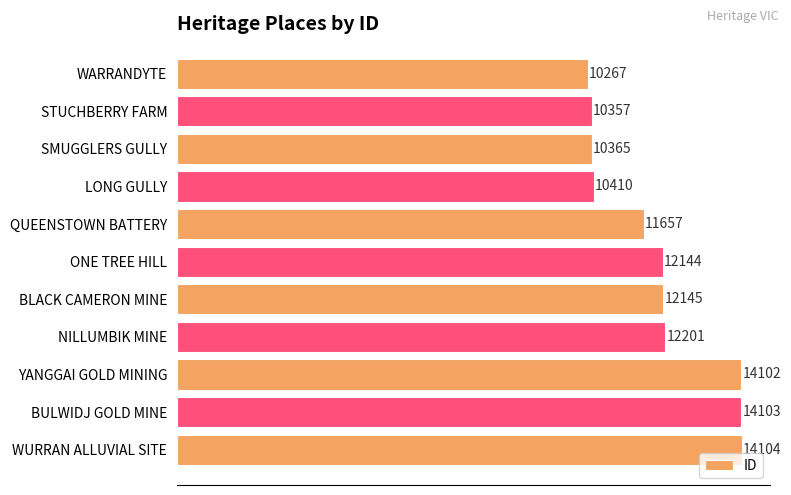

What is the ratio of the value at ONE TREE HILL to the value at NILLUMBIK MINE?

1.0